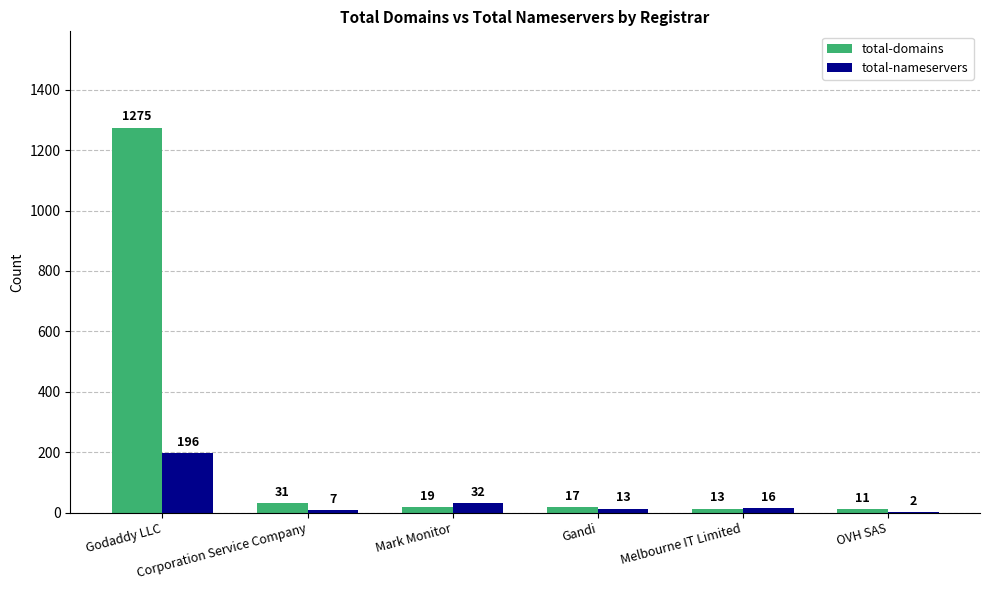

Read the total-domains value at Godaddy LLC.

1275